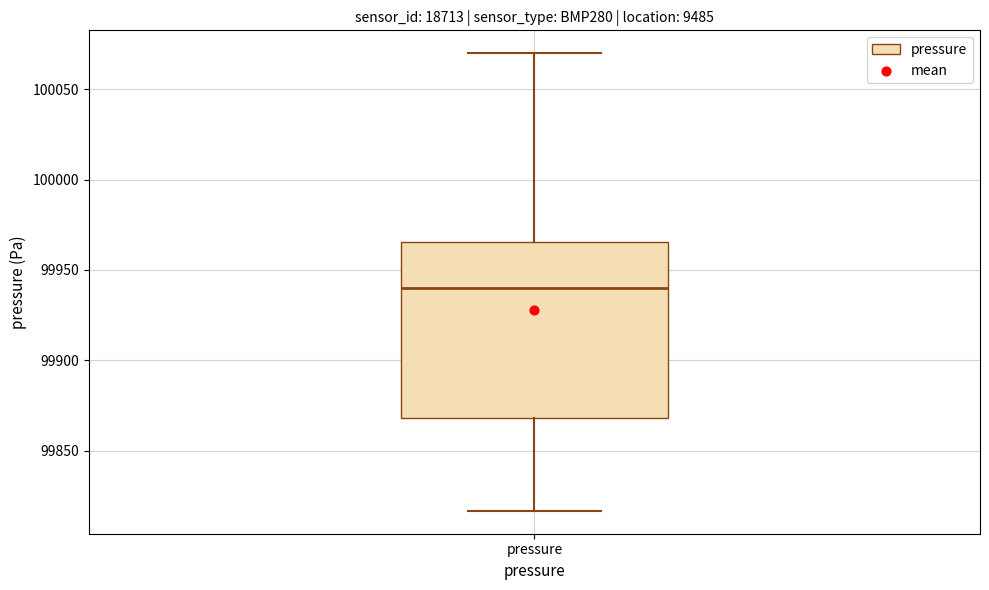

Read this box plot against the y-axis: the position of the median line, the range covered by the box, and the ends of both whiskers. The values are not printed on the chart, so give them approximately, as read against the axis.

median 99940, box 99870 to 99965, whiskers 99815 to 100070